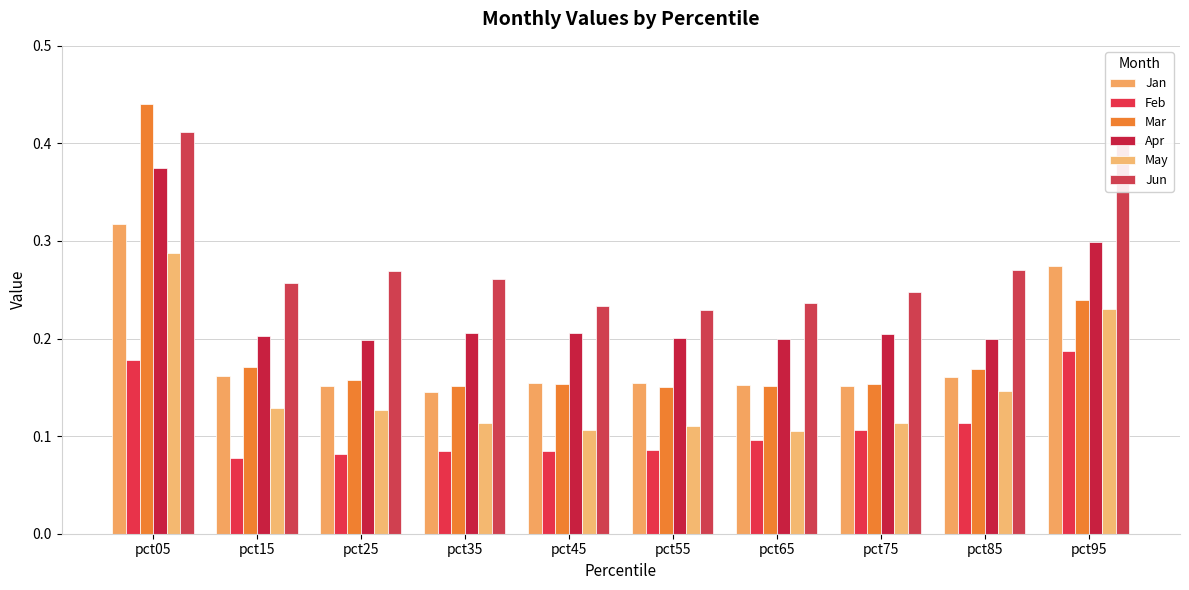

Does the chart contain stacked bars?

No